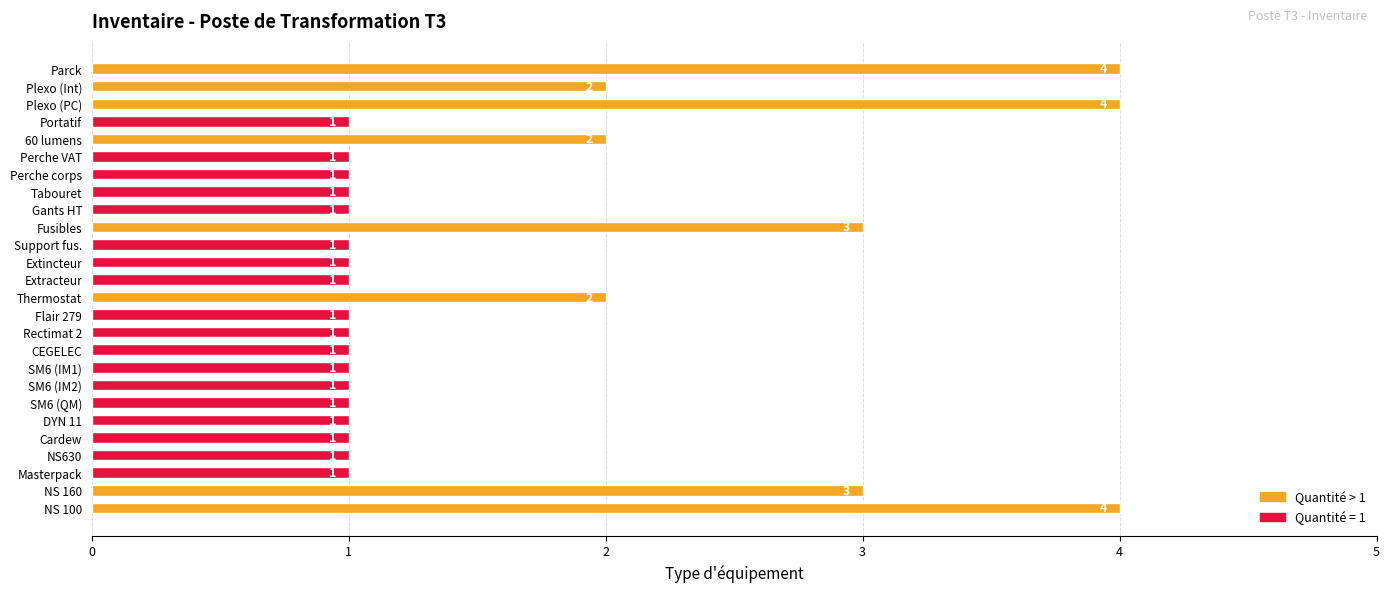

Reading top to bottom, list all the values displayed in this chart.

Parck=4	Plexo (Int)=2	Plexo (PC)=4	Portatif=1	60 lumens=2	Perche VAT=1	Perche corps=1	Tabouret=1	Gants HT=1	Fusibles=3	Support fus.=1	Extincteur=1	Extracteur=1	Thermostat=2	Flair 279=1	Rectimat 2=1	CEGELEC=1	SM6 (IM1)=1	SM6 (IM2)=1	SM6 (QM)=1	DYN 11=1	Cardew=1	NS630=1	Masterpack=1	NS 160=3	NS 100=4